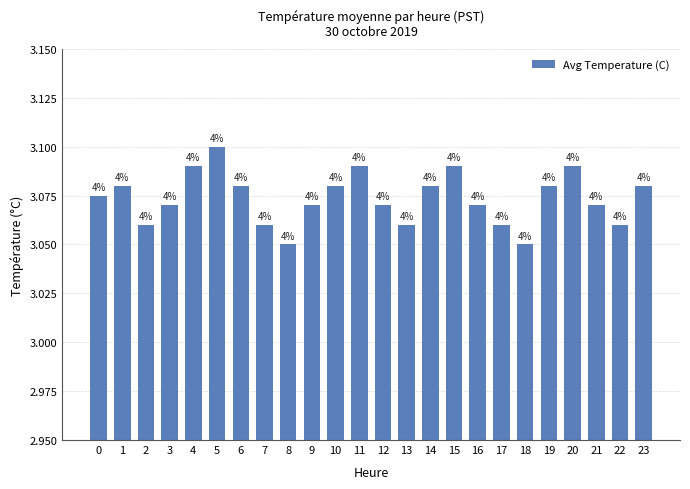

List the labels in order of value, smallest first.

8, 18, 2, 7, 13, 17, 22, 3, 9, 12, 16, 21, 0, 1, 6, 10, 14, 19, 23, 4, 11, 15, 20, 5